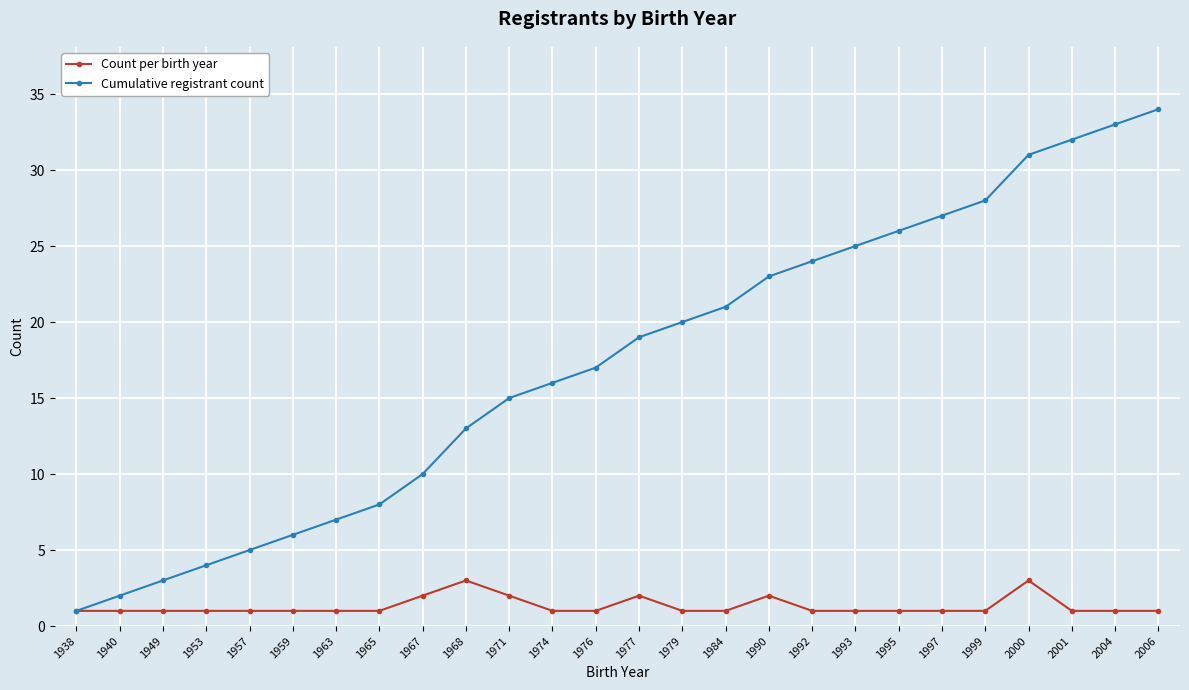

Count the number of data series in this chart.

2